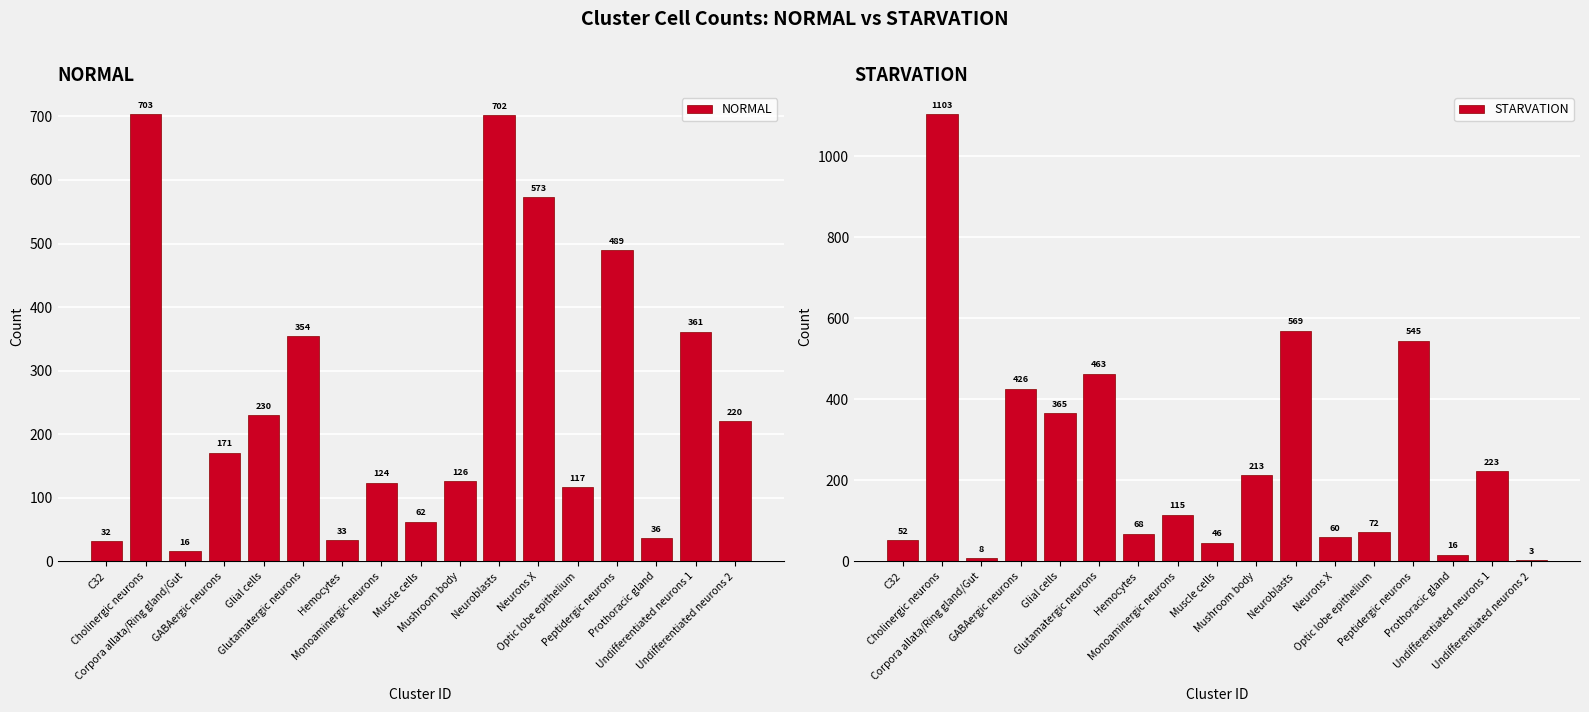

What is the lowest value of the NORMAL series?

16